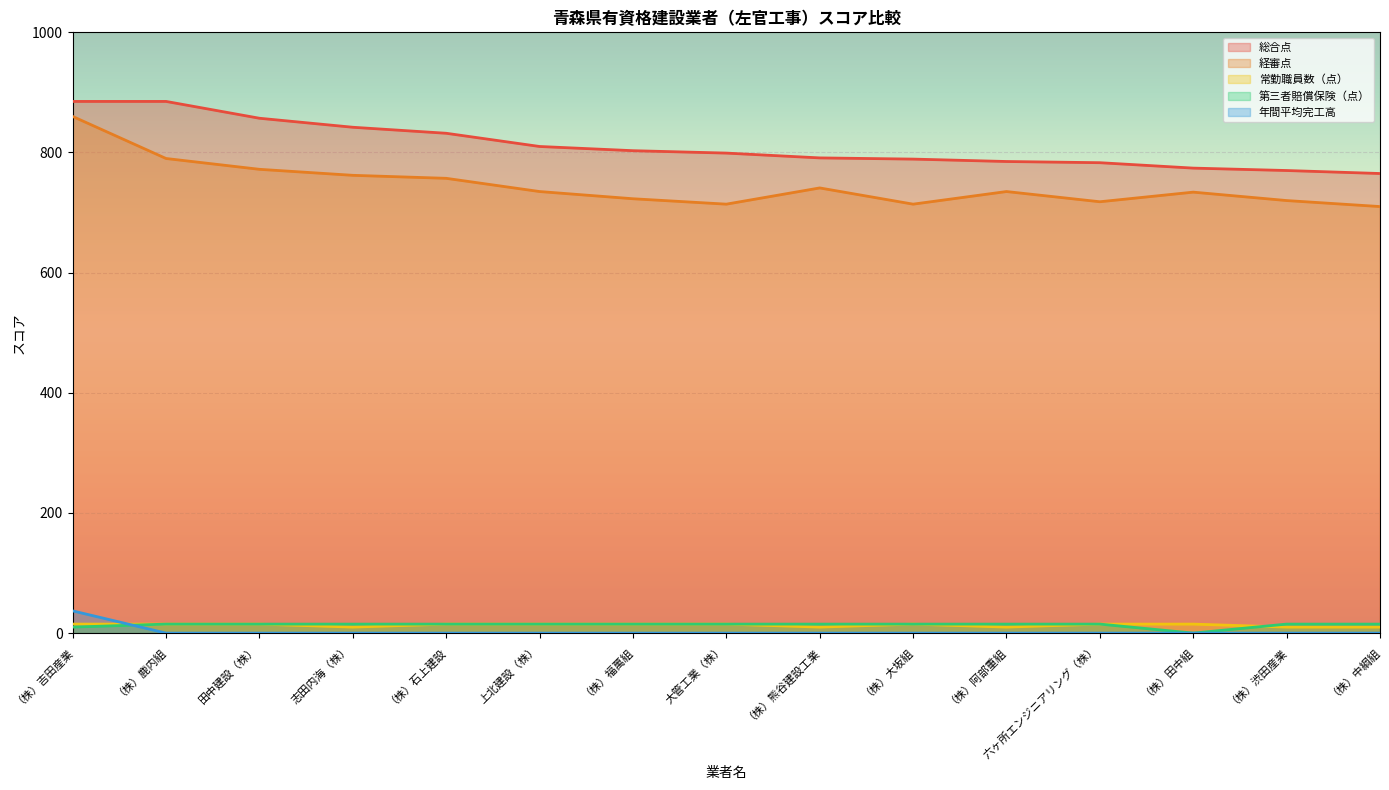

How many lines are shown in the chart?

5